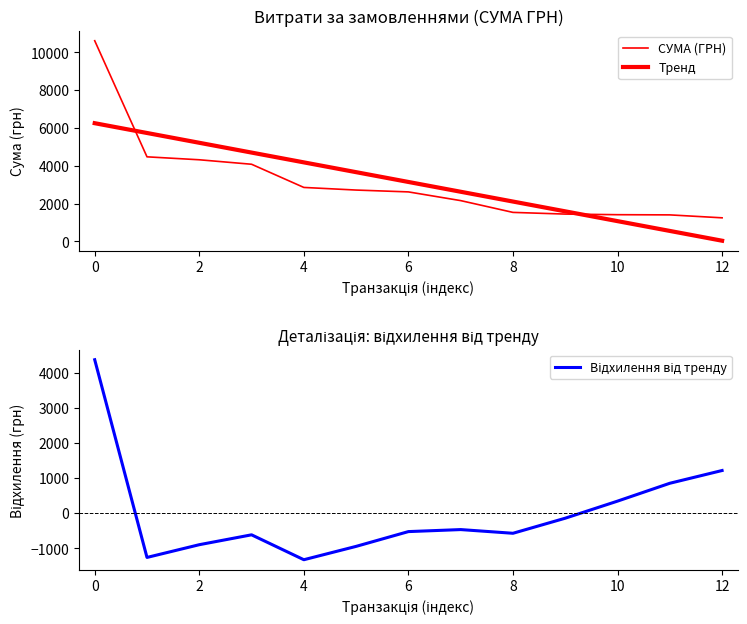

At how many categories does at least one series exceed -105?

13